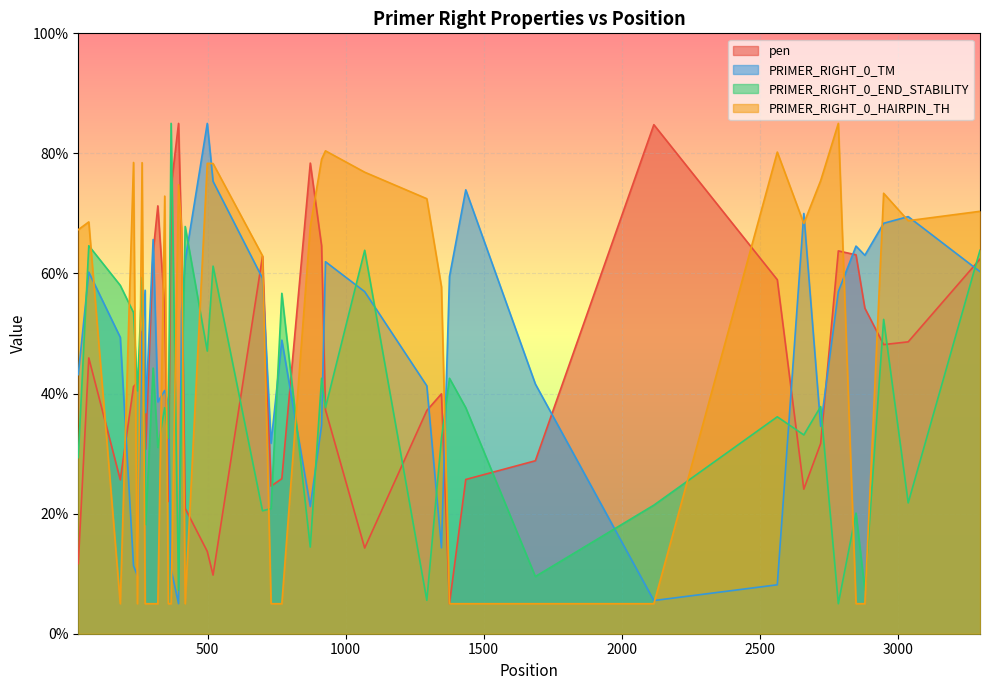

True or false: PRIMER_RIGHT_0_TM and PRIMER_RIGHT_0_HAIRPIN_TH intersect in this chart.

True